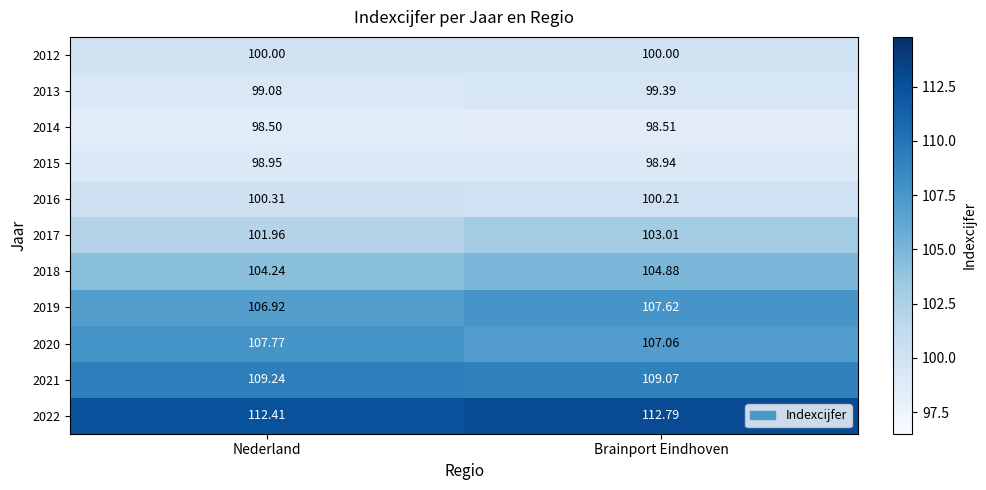

Rank the series at Brainport Eindhoven from highest to lowest value.

2022, 2021, 2019, 2020, 2018, 2017, 2016, 2012, 2013, 2015, 2014